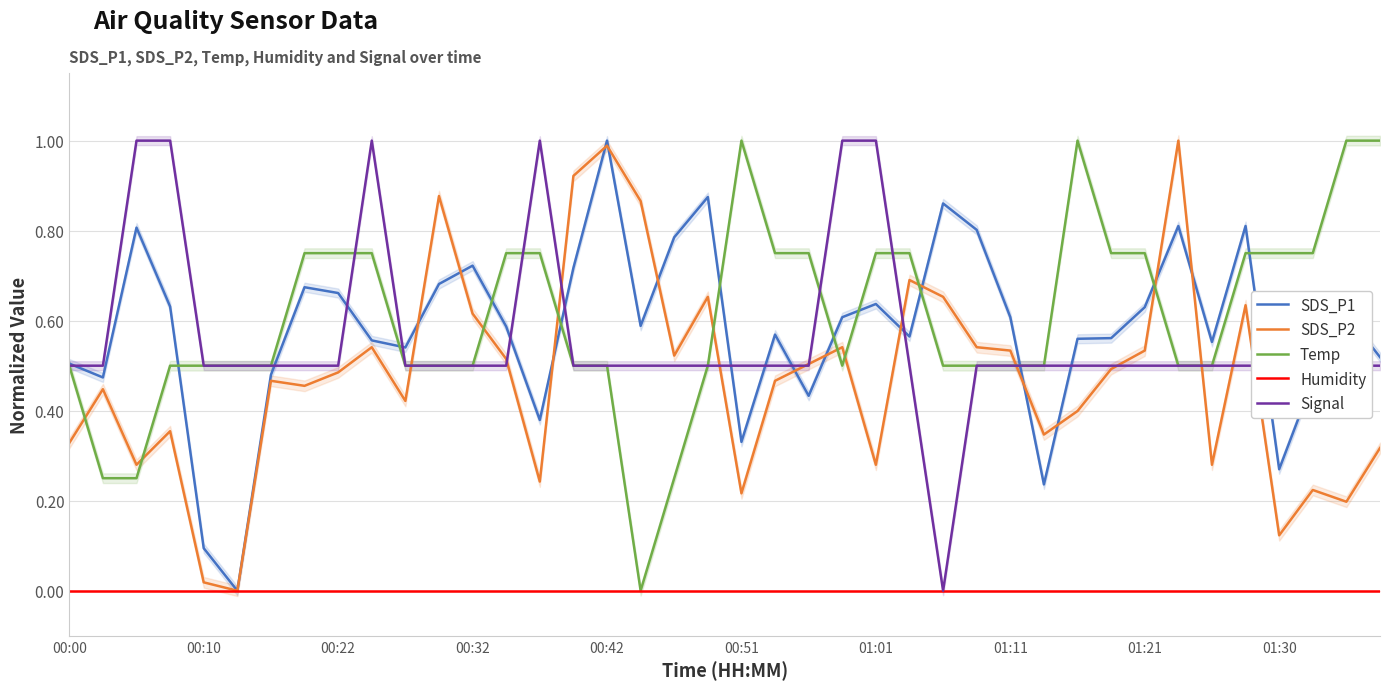

What is the difference between the SDS_P2 values at 34 and 11?

0.6